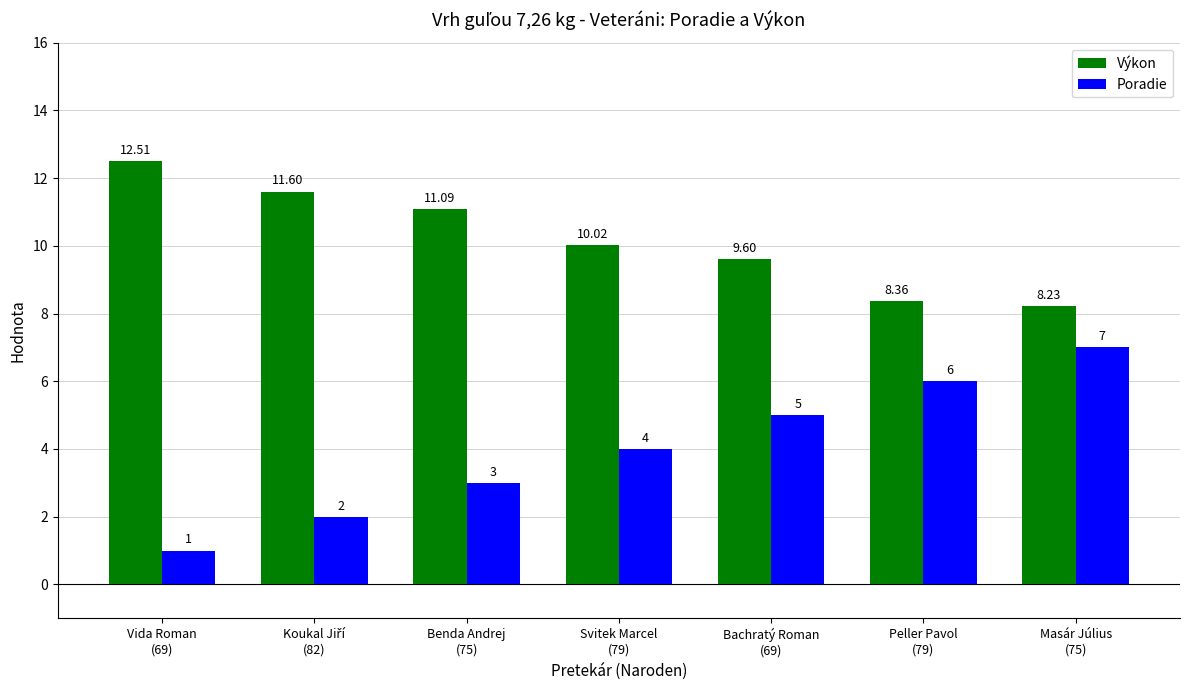

What are all the series names shown in the legend?

Výkon, Poradie